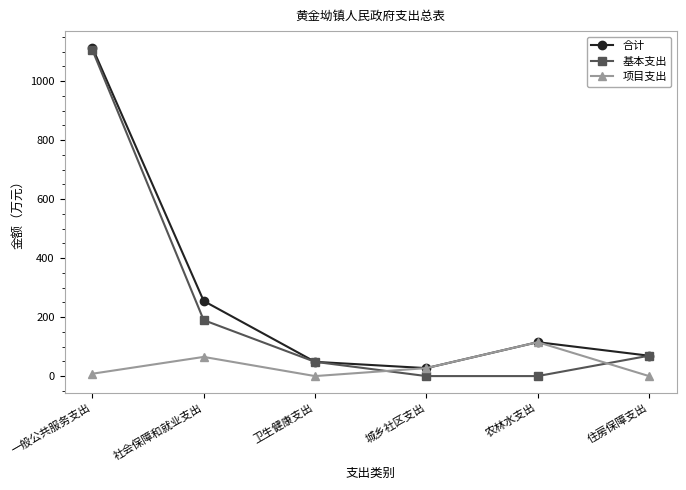

Is the value of 合计 at 农林水支出 greater than the value of 项目支出 at 城乡社区支出?

Yes